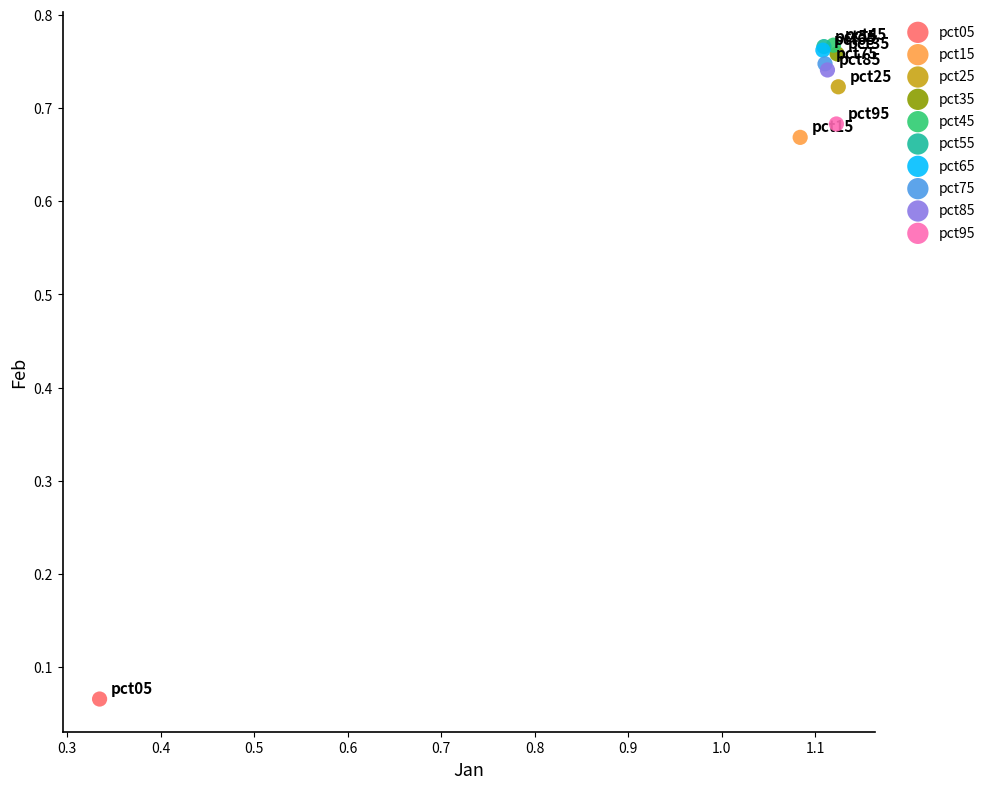

Which series reaches the minimum Y coordinate?

pct05